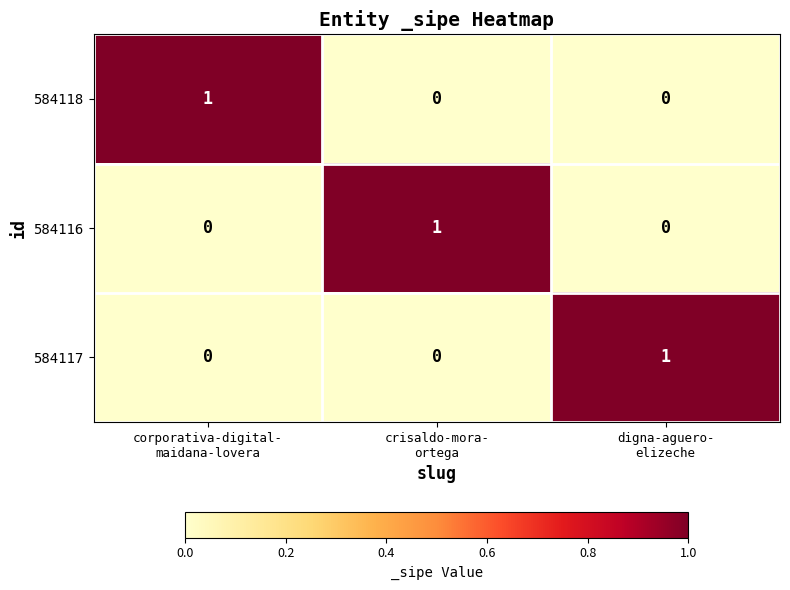

How many positive values does the 584118 series have?

1